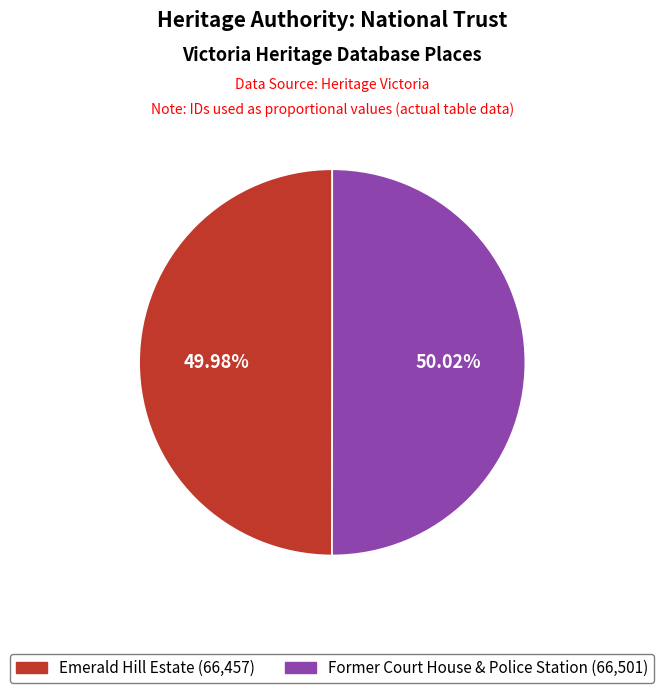

What is the ratio of the value at Emerald Hill Estate to the value at Former Court House & Police Station?

1.0